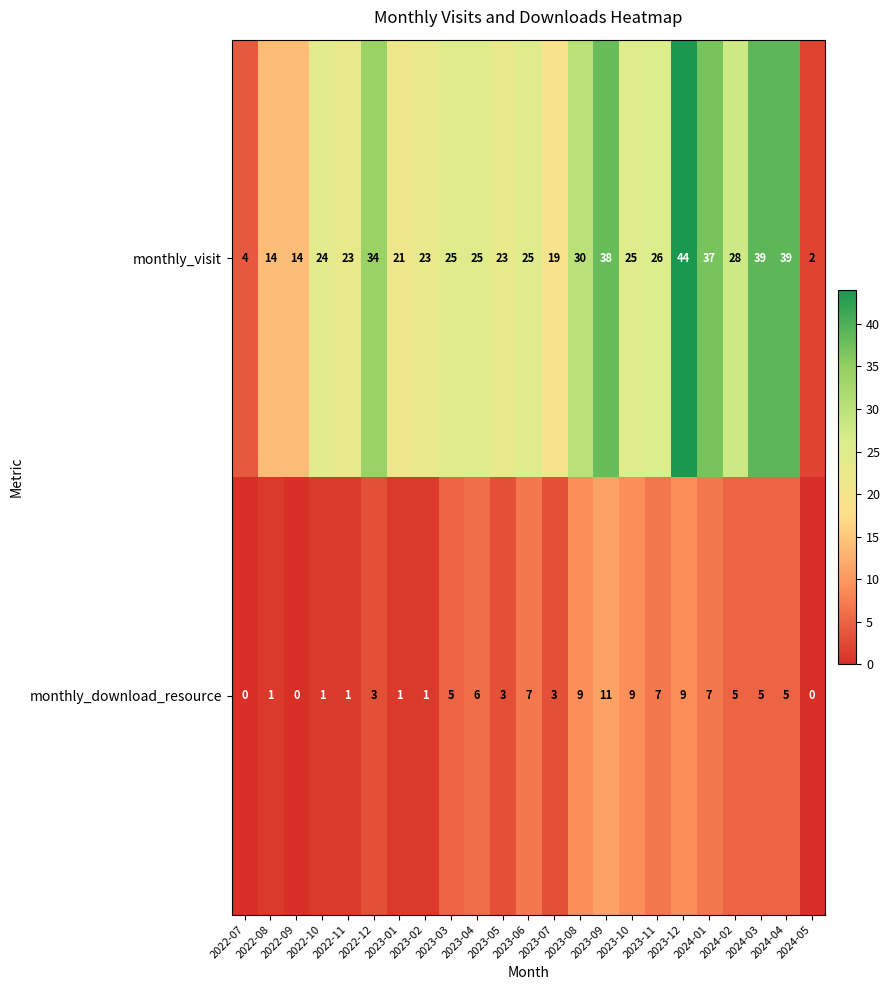

List the series in order of their peak value, highest first.

monthly_visit, monthly_download_resource